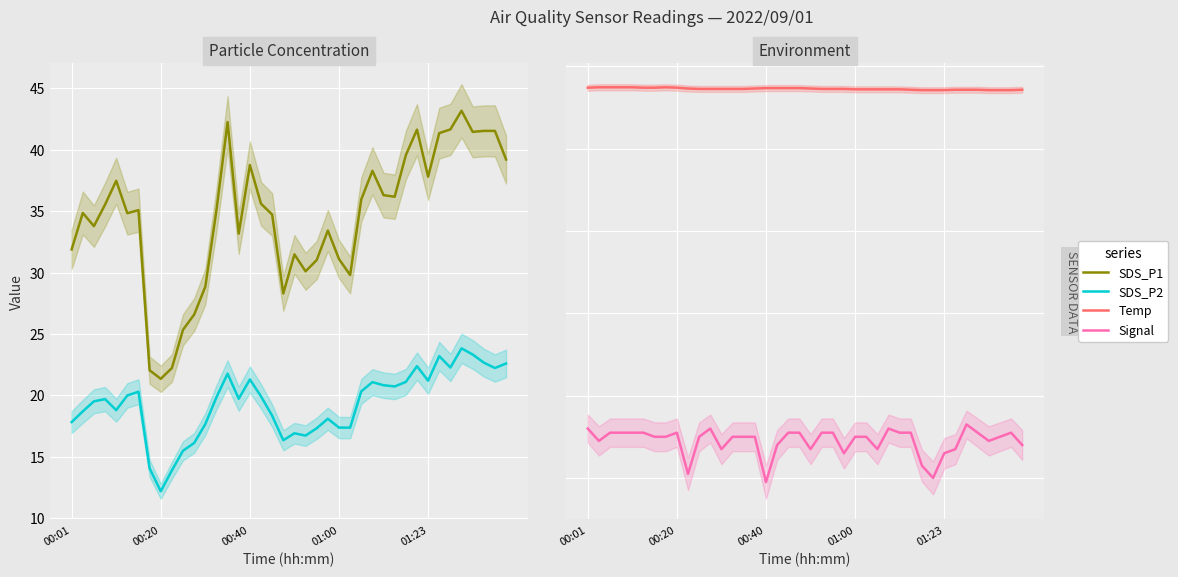

True or false: SDS_P1 and Temp cross at least once.

False